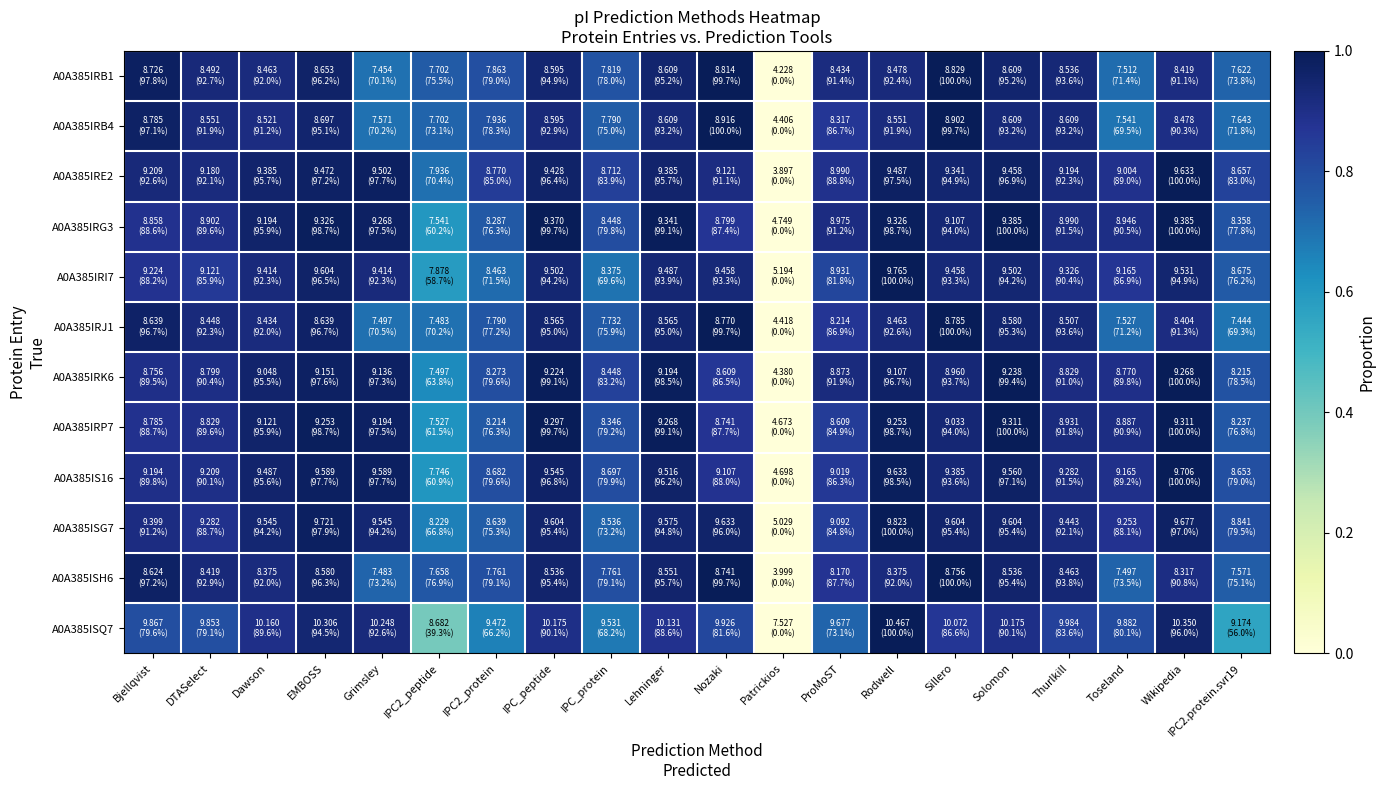

How many data points does each series have?

20